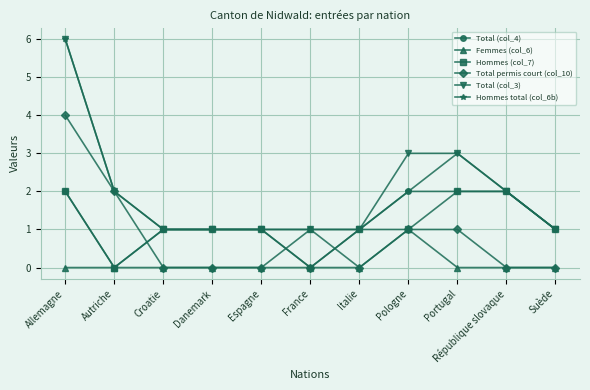

What is the sum of all Hommes total (col_6b) values?

20